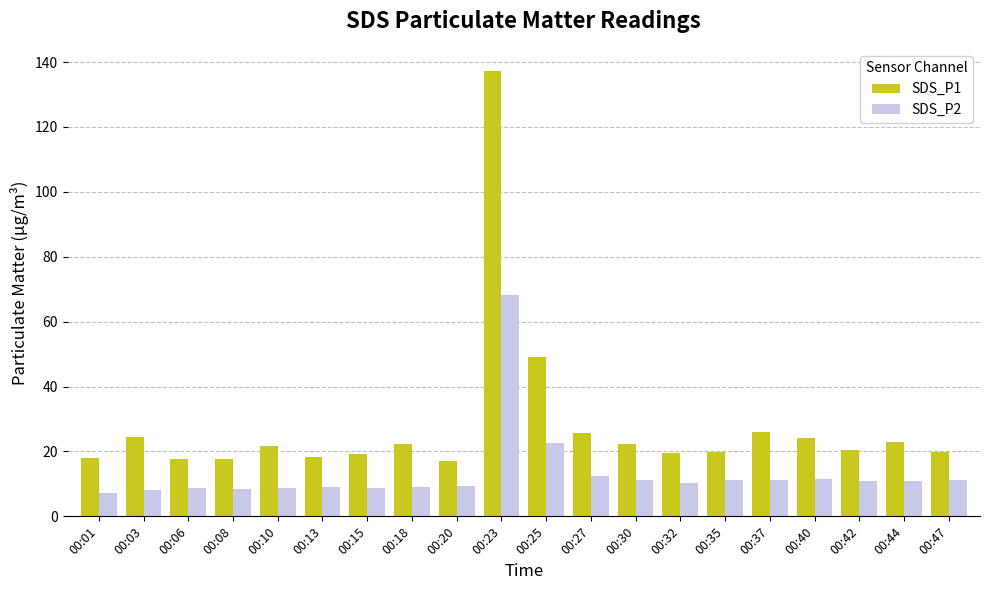

At how many categories does at least one series exceed 83?

1